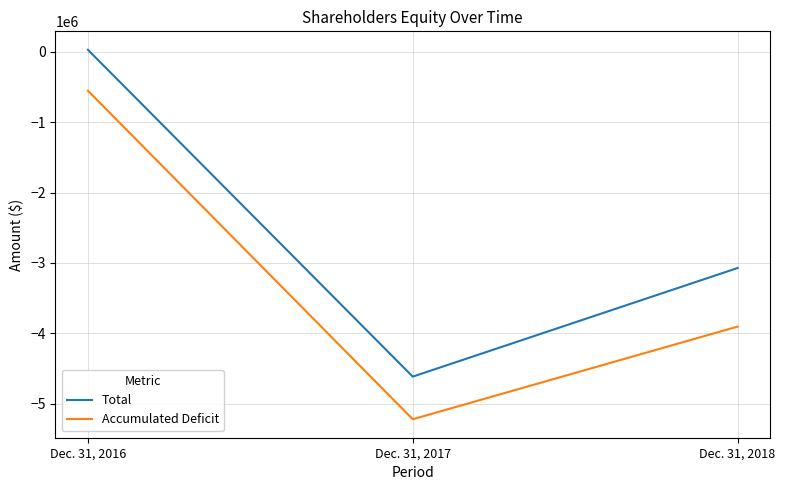

Which series has the largest total across all categories?

Total